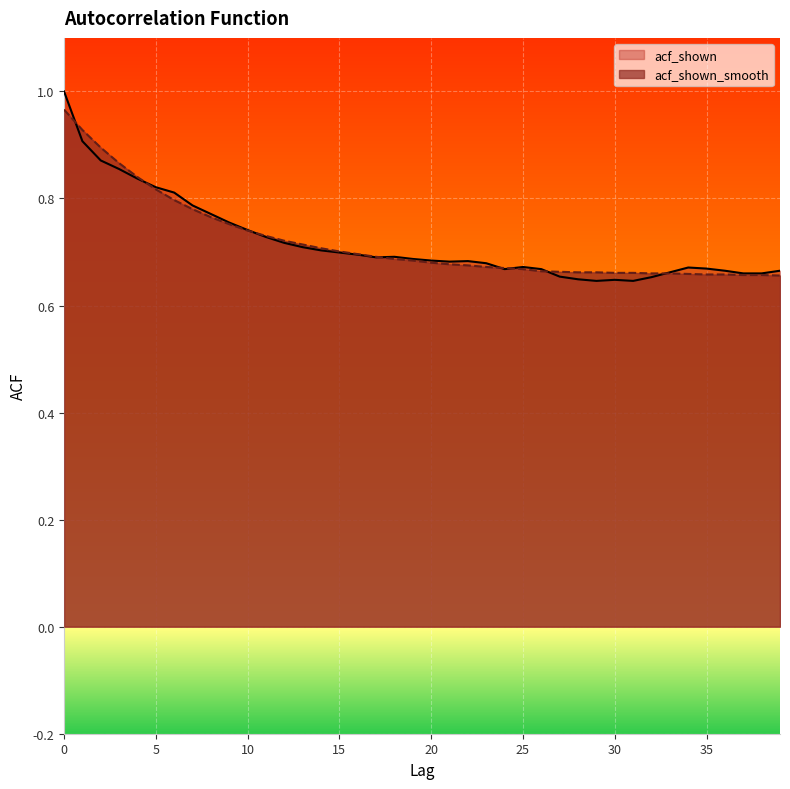

Is the value of acf_shown_smooth at 36 greater than the value of acf_shown at 37?

No